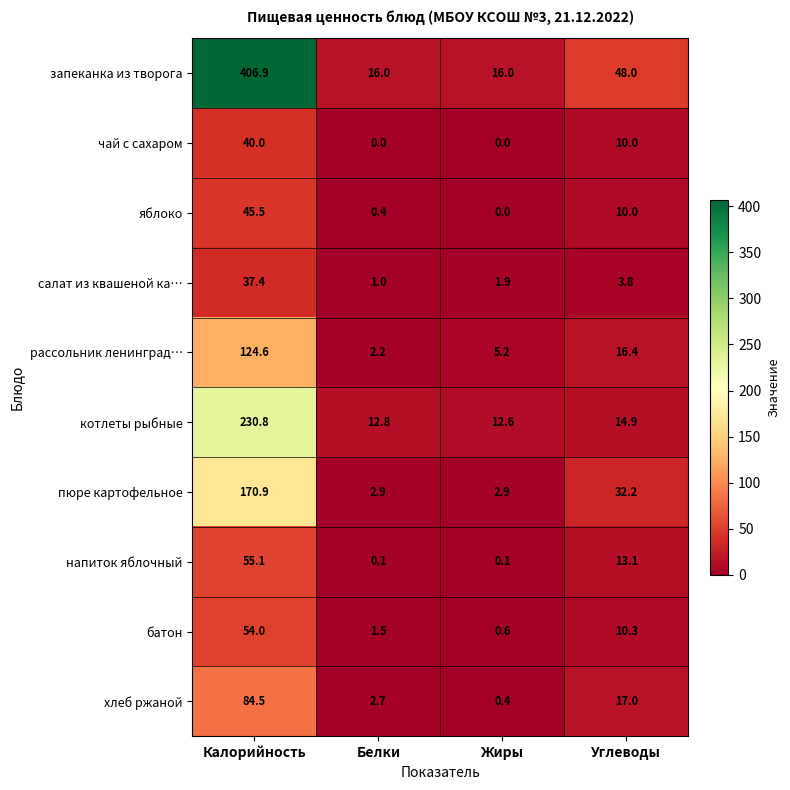

List the labels in order of яблоко value, smallest first.

Жиры, Белки, Углеводы, Калорийность